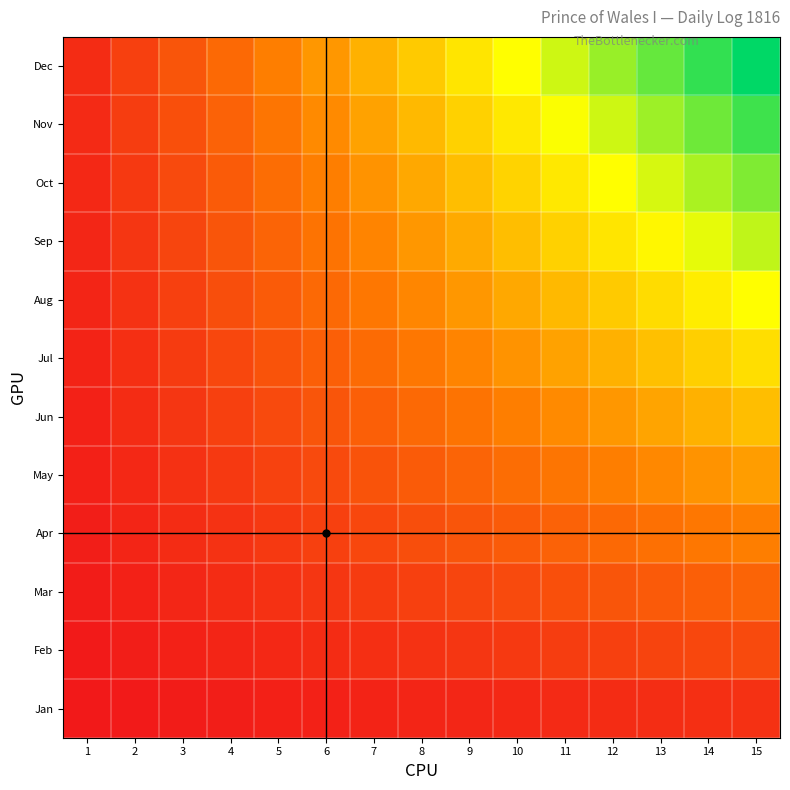

Reading left to right, list all the values displayed in this chart.

Jan: 1=1	2=2	3=3	4=4	5=5	6=6	7=7	8=8	9=9	10=10	11=11	12=12	13=13	14=14	15=15
Feb: 1=2	2=4	3=6	4=8	5=10	6=12	7=14	8=16	9=18	10=20	11=22	12=24	13=26	14=28	15=30
Mar: 1=3	2=6	3=9	4=12	5=15	6=18	7=21	8=24	9=27	10=30	11=33	12=36	13=39	14=42	15=45
Apr: 1=4	2=8	3=12	4=16	5=20	6=24	7=28	8=32	9=36	10=40	11=44	12=48	13=52	14=56	15=60
May: 1=5	2=10	3=15	4=20	5=25	6=30	7=35	8=40	9=45	10=50	11=55	12=60	13=65	14=70	15=75
Jun: 1=6	2=12	3=18	4=24	5=30	6=36	7=42	8=48	9=54	10=60	11=66	12=72	13=78	14=84	15=90
Jul: 1=7	2=14	3=21	4=28	5=35	6=42	7=49	8=56	9=63	10=70	11=77	12=84	13=91	14=98	15=105
Aug: 1=8	2=16	3=24	4=32	5=40	6=48	7=56	8=64	9=72	10=80	11=88	12=96	13=104	14=112	15=120
Sep: 1=9	2=18	3=27	4=36	5=45	6=54	7=63	8=72	9=81	10=90	11=99	12=108	13=117	14=126	15=135
Oct: 1=10	2=20	3=30	4=40	5=50	6=60	7=70	8=80	9=90	10=100	11=110	12=120	13=130	14=140	15=150
Nov: 1=11	2=22	3=33	4=44	5=55	6=66	7=77	8=88	9=99	10=110	11=121	12=132	13=143	14=154	15=165
Dec: 1=12	2=24	3=36	4=48	5=60	6=72	7=84	8=96	9=108	10=120	11=132	12=144	13=156	14=168	15=180